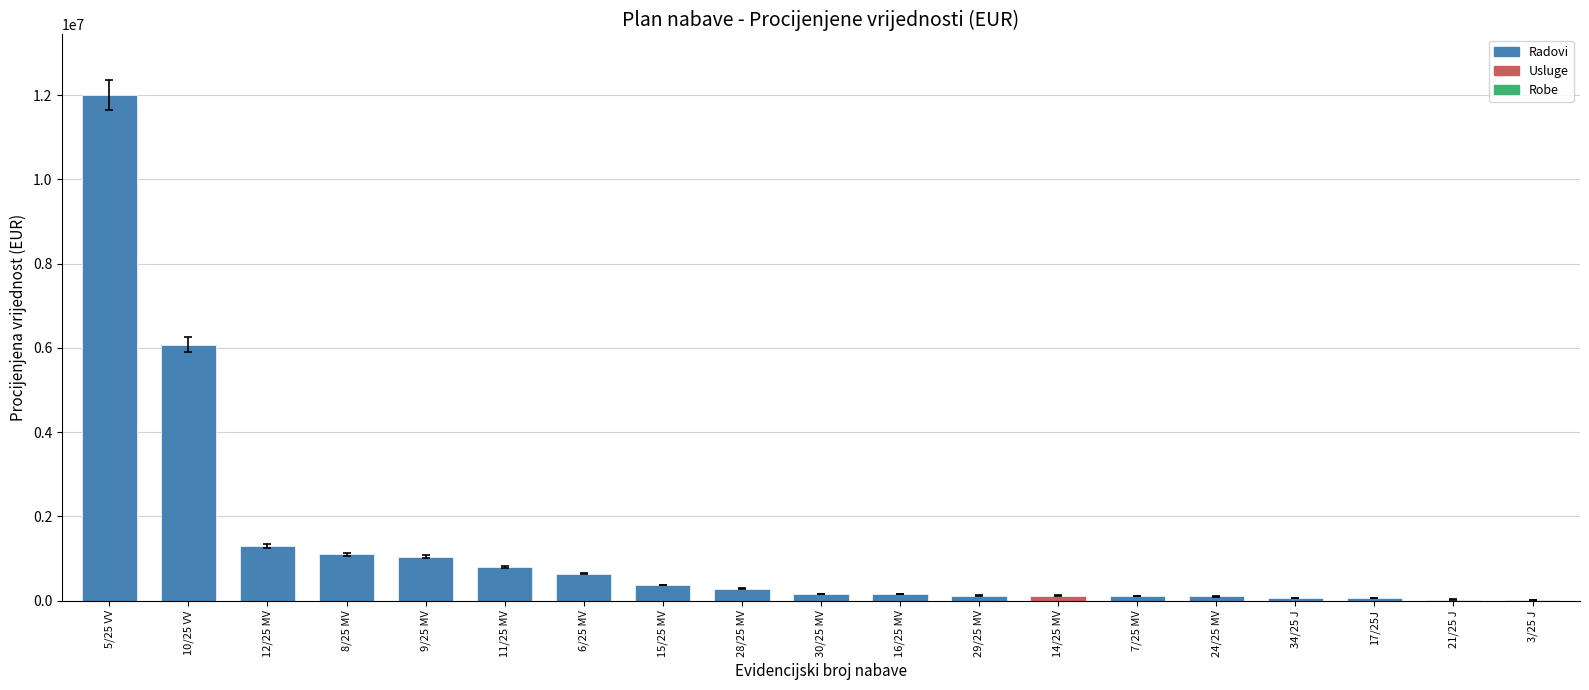

Is it true that the value at 3/25 J is 12874.1?

True